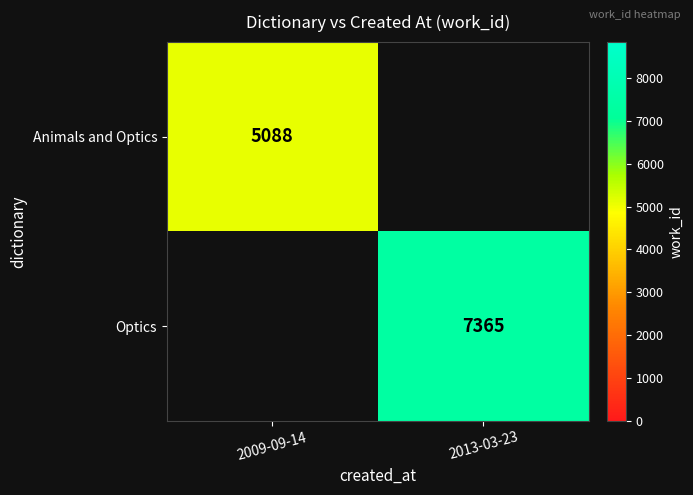

How many data points does each series have?

2